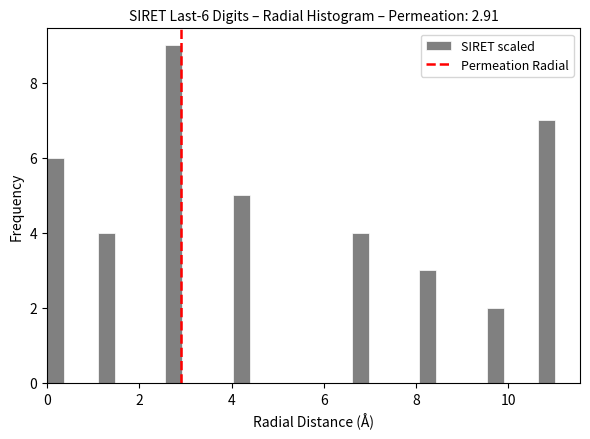

Around what value on the x-axis is the tallest bar? Give the approximate position of its centre, as read against the axis.

2.8